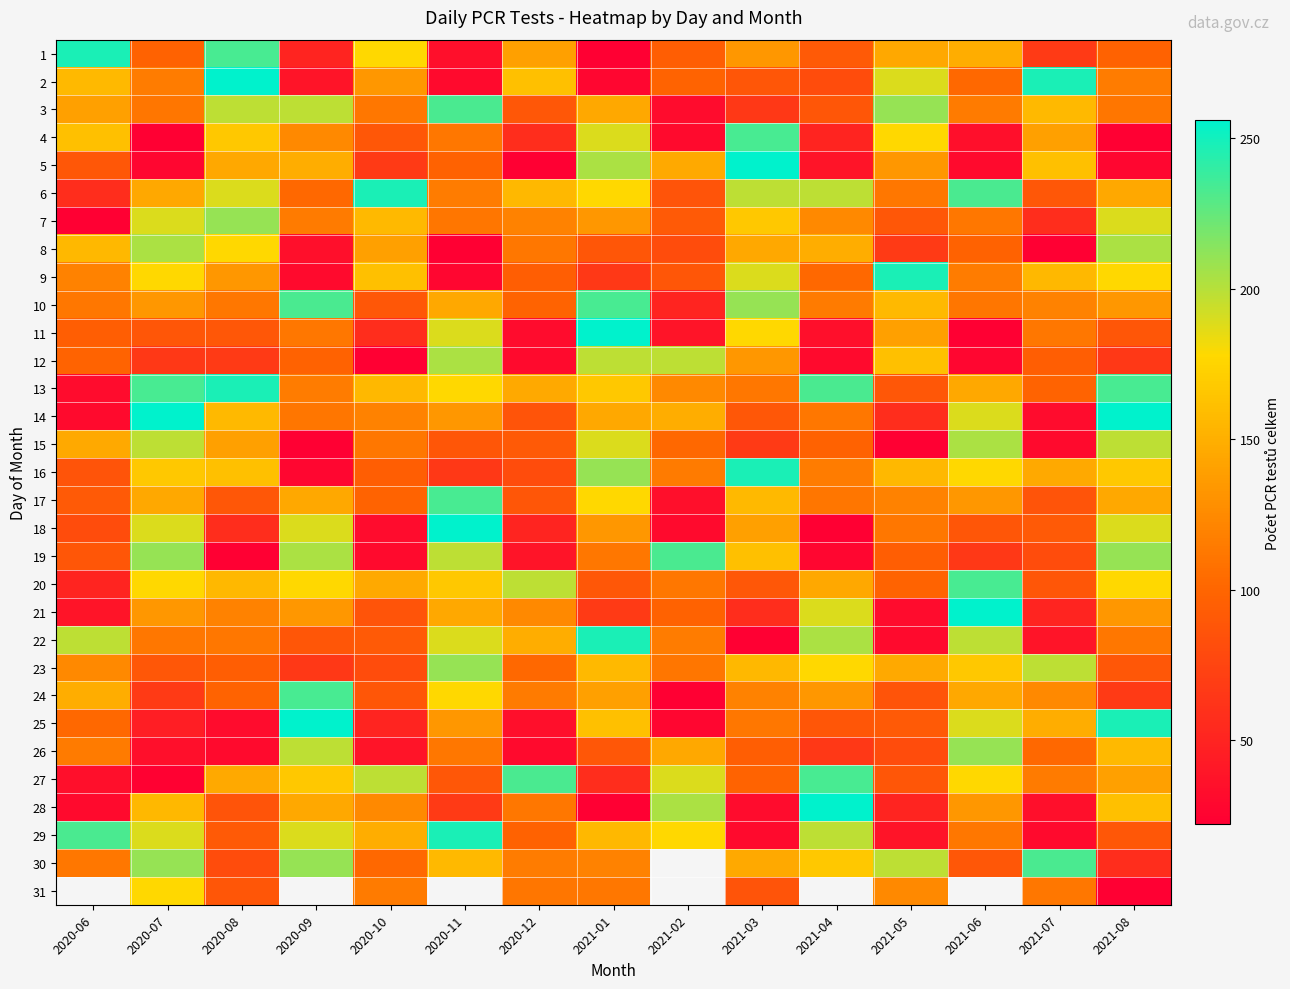

At which category is the sum across all series the highest?

2021-01